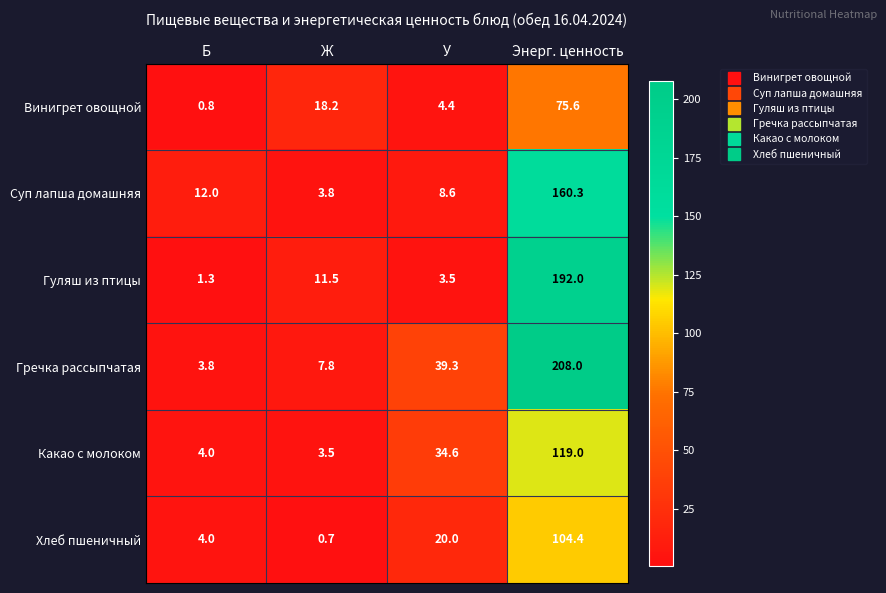

How many distinct data groups are displayed?

6